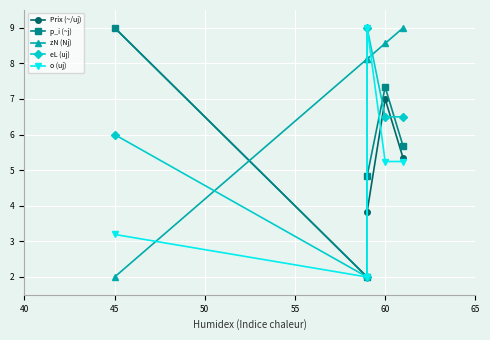

How many interior local peaks does the o (uj) series have?

1